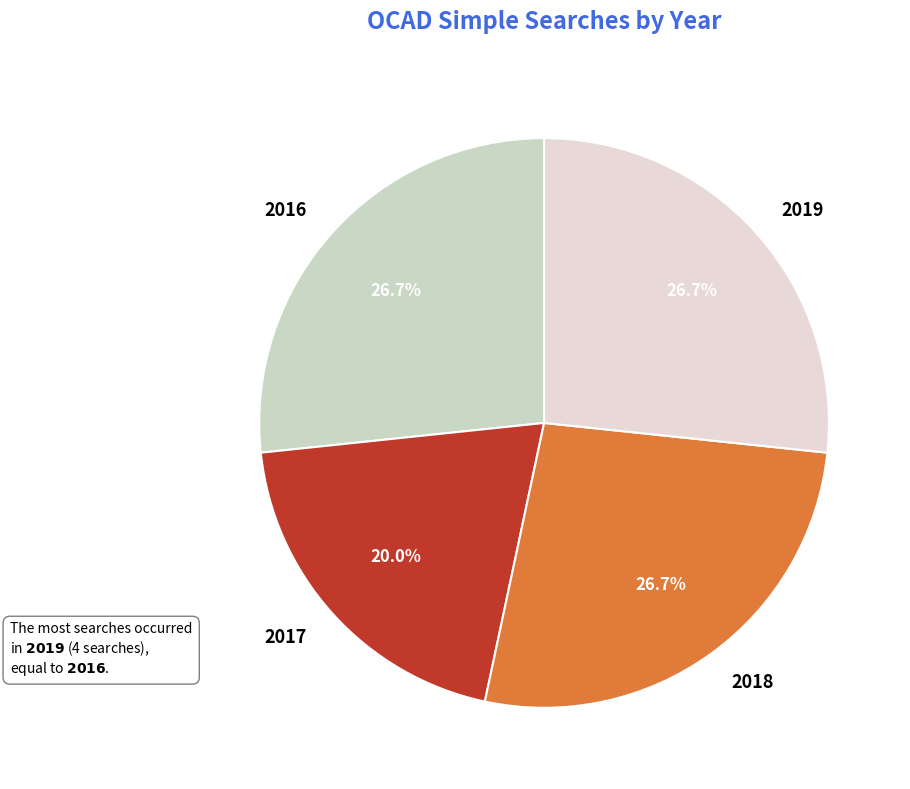

What portion of the pie excludes 2019?

73.3%